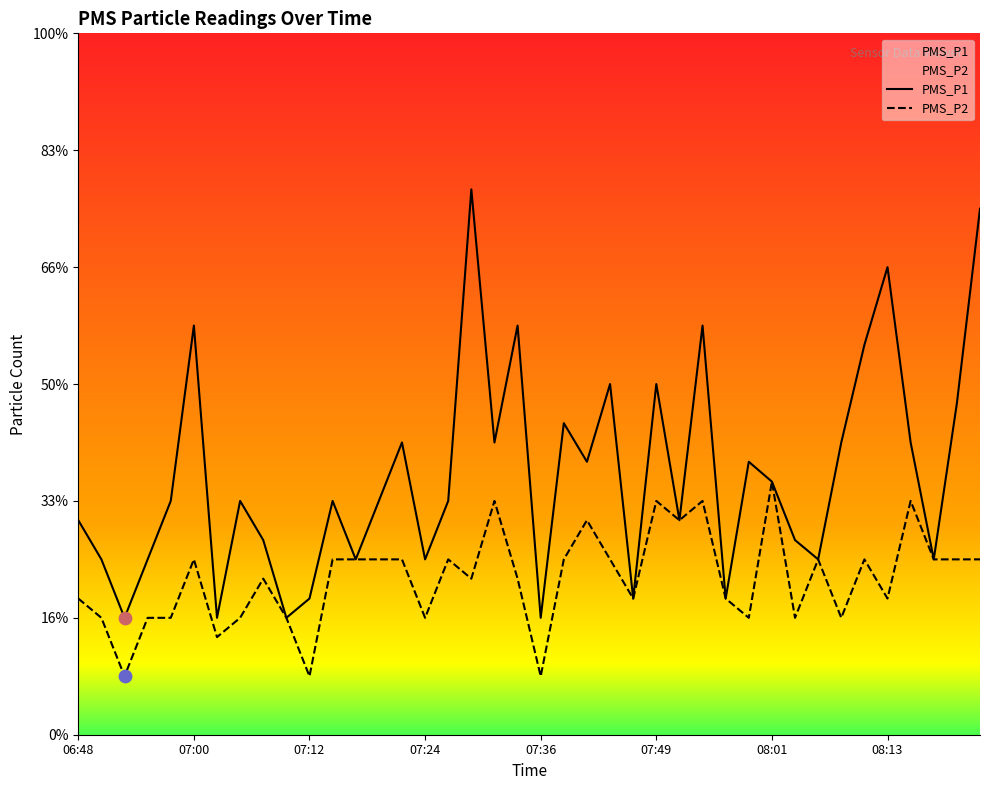

Which series contains the lowest Y value?

PMS_P2